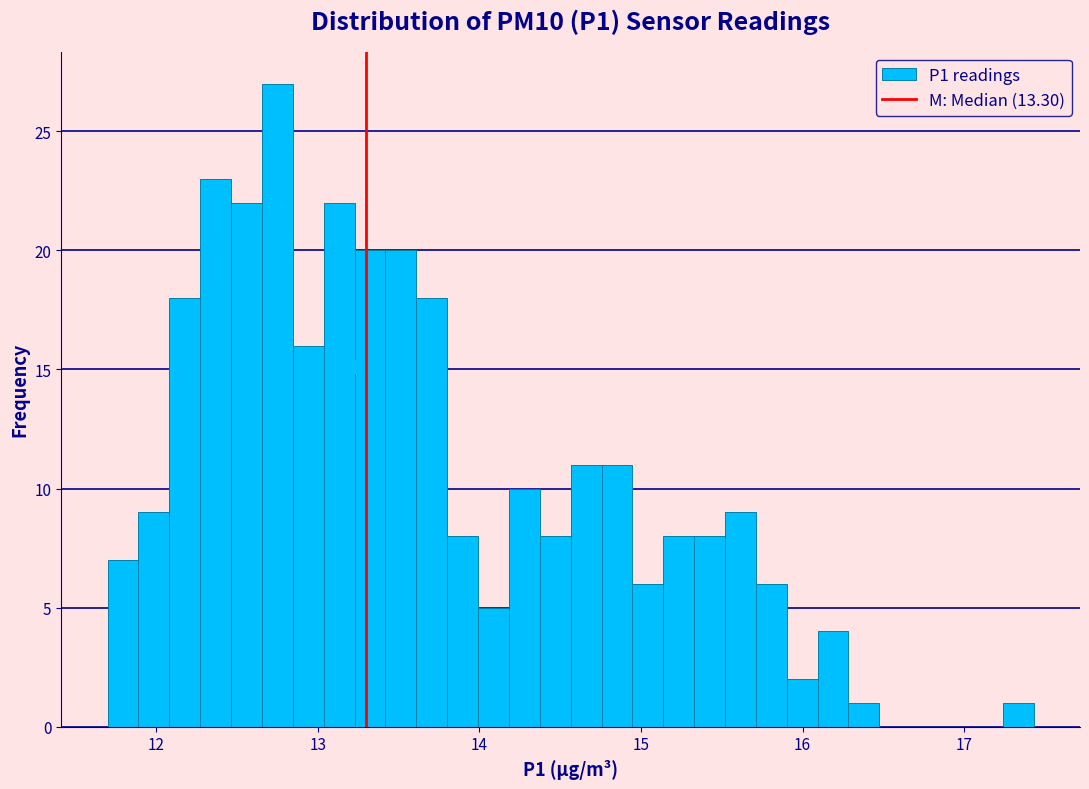

Around what value on the x-axis is the tallest bar? Give the approximate position of its centre, as read against the axis.

12.8